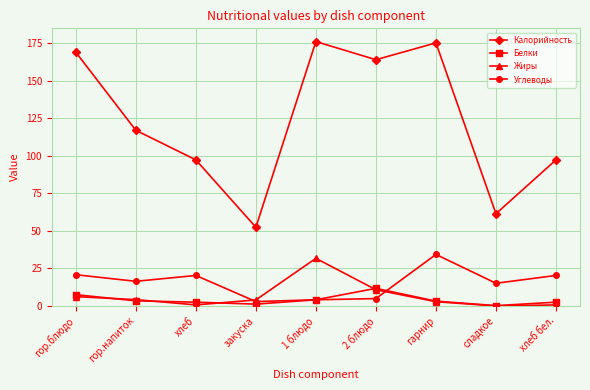

True or false: Белки has more than 0 points higher than both neighbors.

True